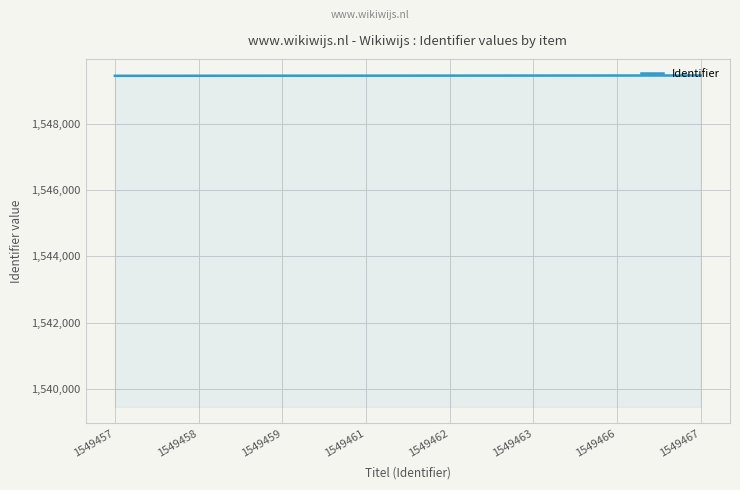

What is the minimum value shown in the chart?

1549457.0